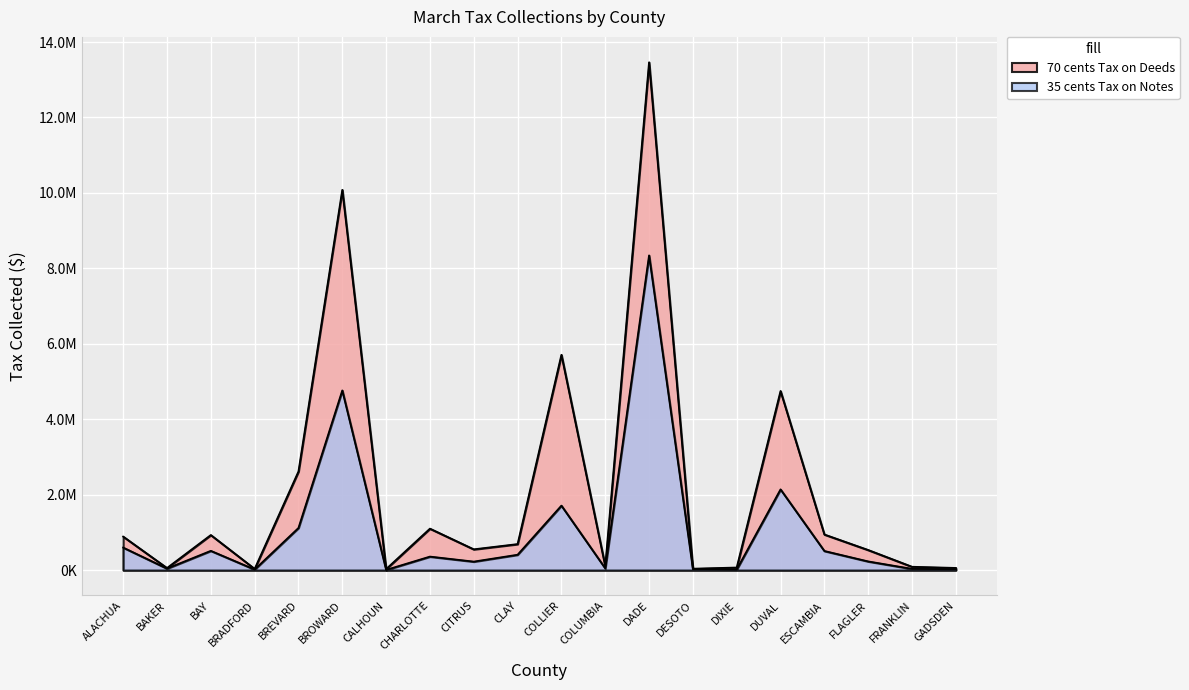

At how many categories does at least one series exceed 12504141?

1